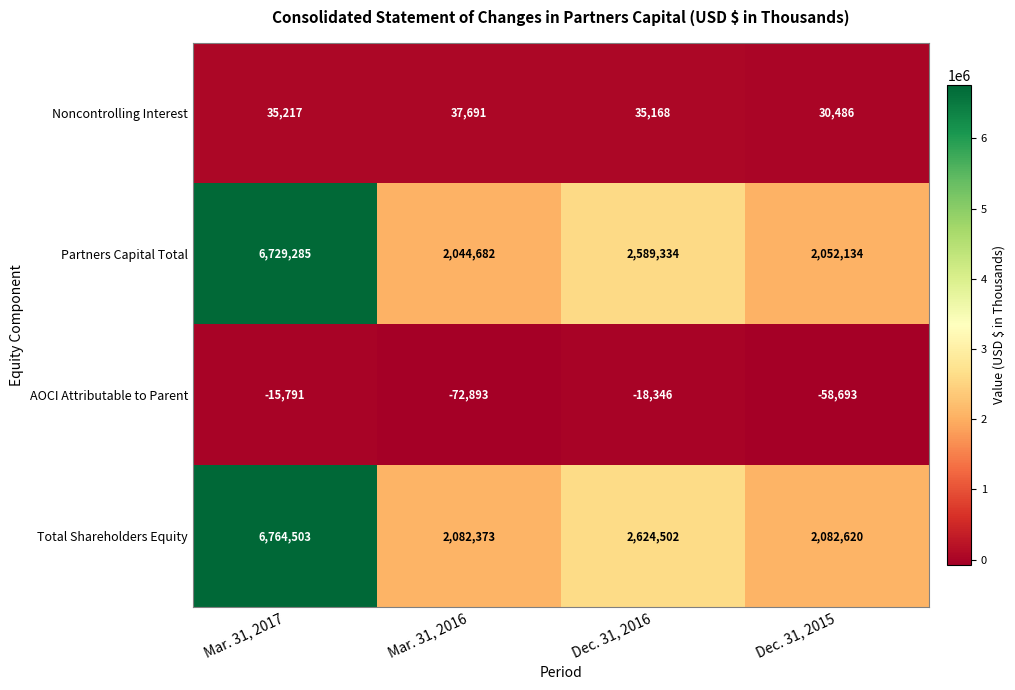

Which series has the largest total across all categories?

Total Shareholders Equity